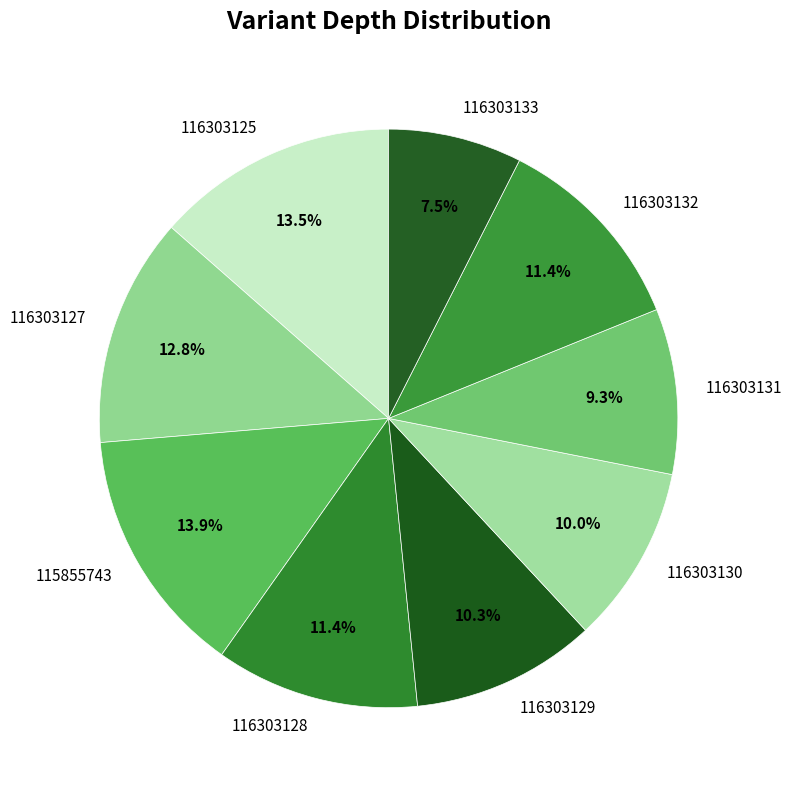

Do 115855743 and 116303131 together represent more than half of the pie?

No